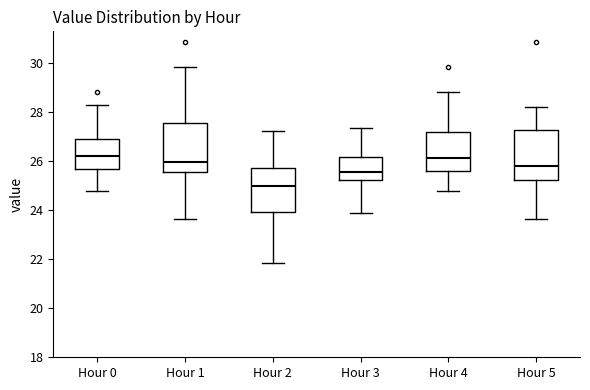

Reading left to right, transcribe this box plot: for each box, give where its median line is, the range the box spans, and where its two whiskers end, as read against the y-axis. The values are not printed on the chart, so give them approximately, as read against the axis.

Hour 0: median 26.2, box 25.6 to 27.0, whiskers 24.8 to 28.4
Hour 1: median 26.0, box 25.6 to 27.6, whiskers 23.6 to 29.8
Hour 2: median 25.0, box 24.0 to 25.8, whiskers 21.8 to 27.2
Hour 3: median 25.6, box 25.2 to 26.2, whiskers 23.8 to 27.4
Hour 4: median 26.2, box 25.6 to 27.2, whiskers 24.8 to 28.8
Hour 5: median 25.8, box 25.2 to 27.2, whiskers 23.6 to 28.2